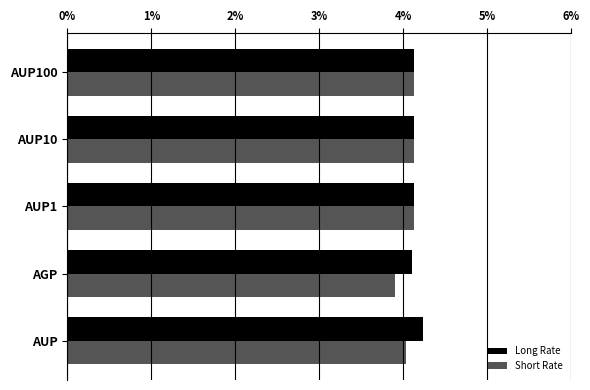

What are all the series names shown in the legend?

Long Rate, Short Rate